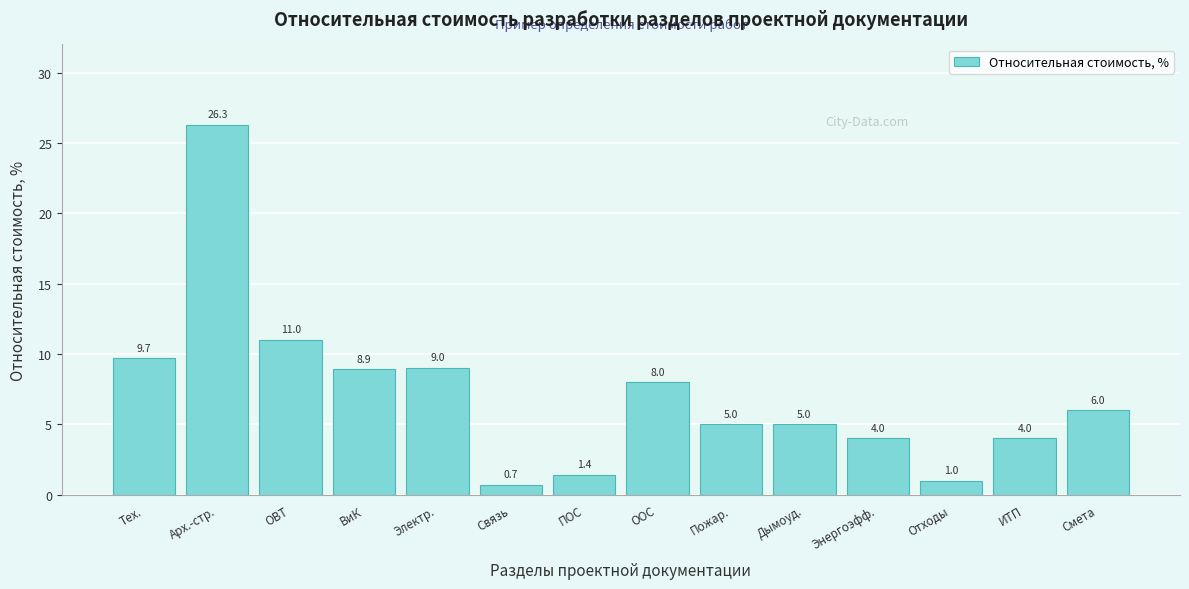

Reading left to right, list all the values displayed in this chart.

Тех.=9.7	Арх.-стр.=26.3	ОВТ=11.0	ВиК=8.9	Электр.=9.0	Связь=0.7	ПОС=1.4	ООС=8.0	Пожар.=5.0	Дымоуд.=5.0	Энергоэфф.=4.0	Отходы=1.0	ИТП=4.0	Смета=6.0